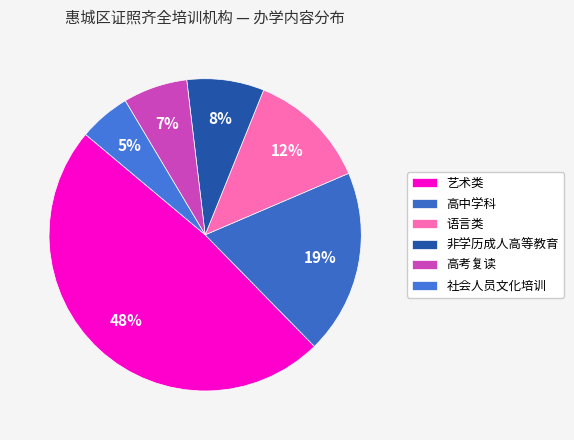

True or false: 社会人员文化培训 accounts for 5% of the total.

True